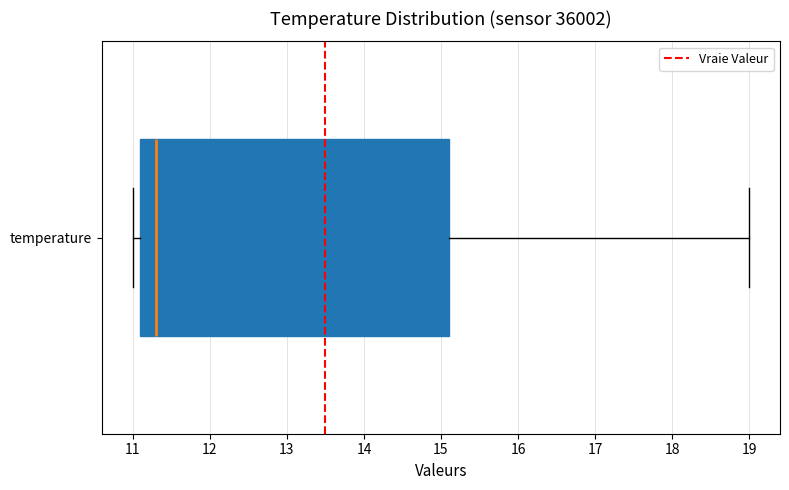

Read this box plot against the x-axis: the position of the median line, the range covered by the box, and the ends of both whiskers. The values are not printed on the chart, so give them approximately, as read against the axis.

median 11.3, box 11.1 to 15.1, whiskers 11.0 to 19.0